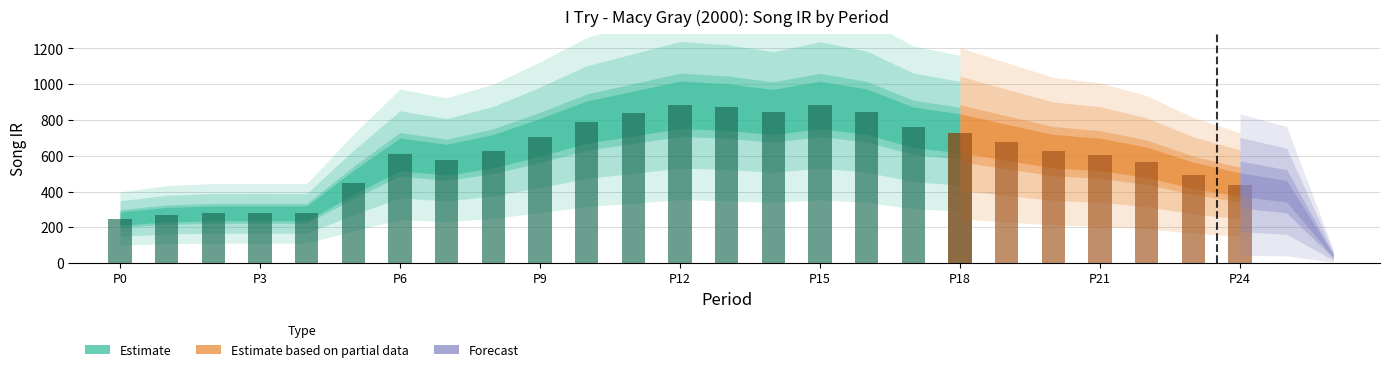

What is the sum of all values?

15599.6